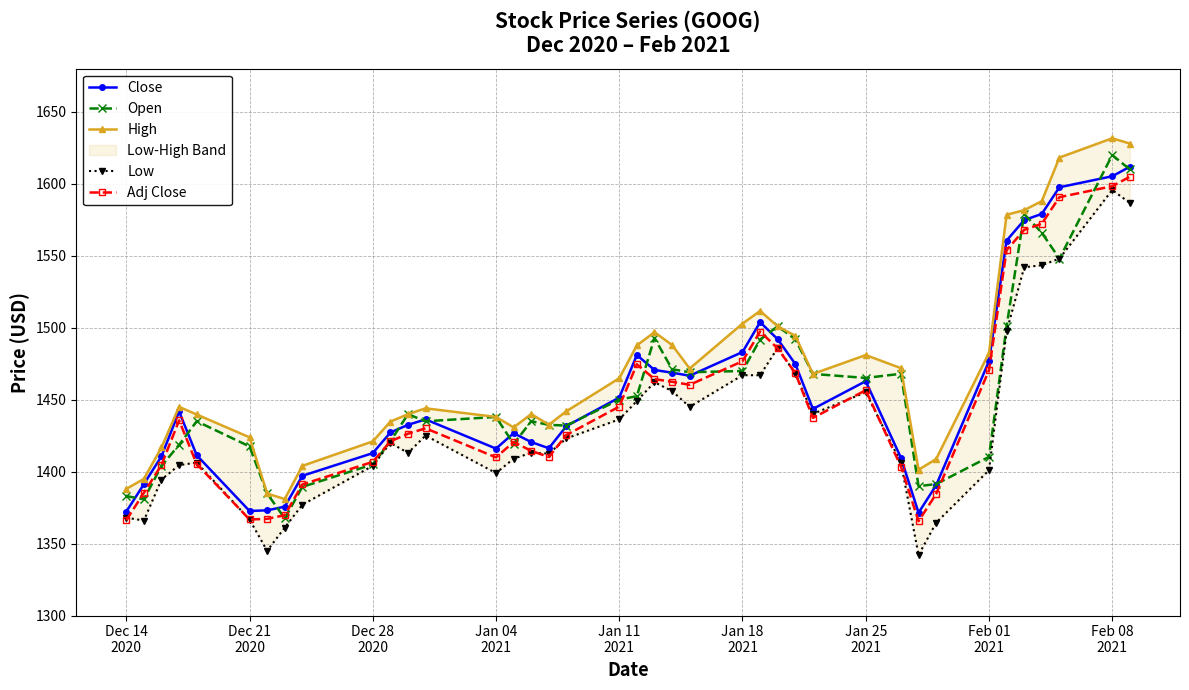

What is the lowest value of the Adj Close series?

1365.5